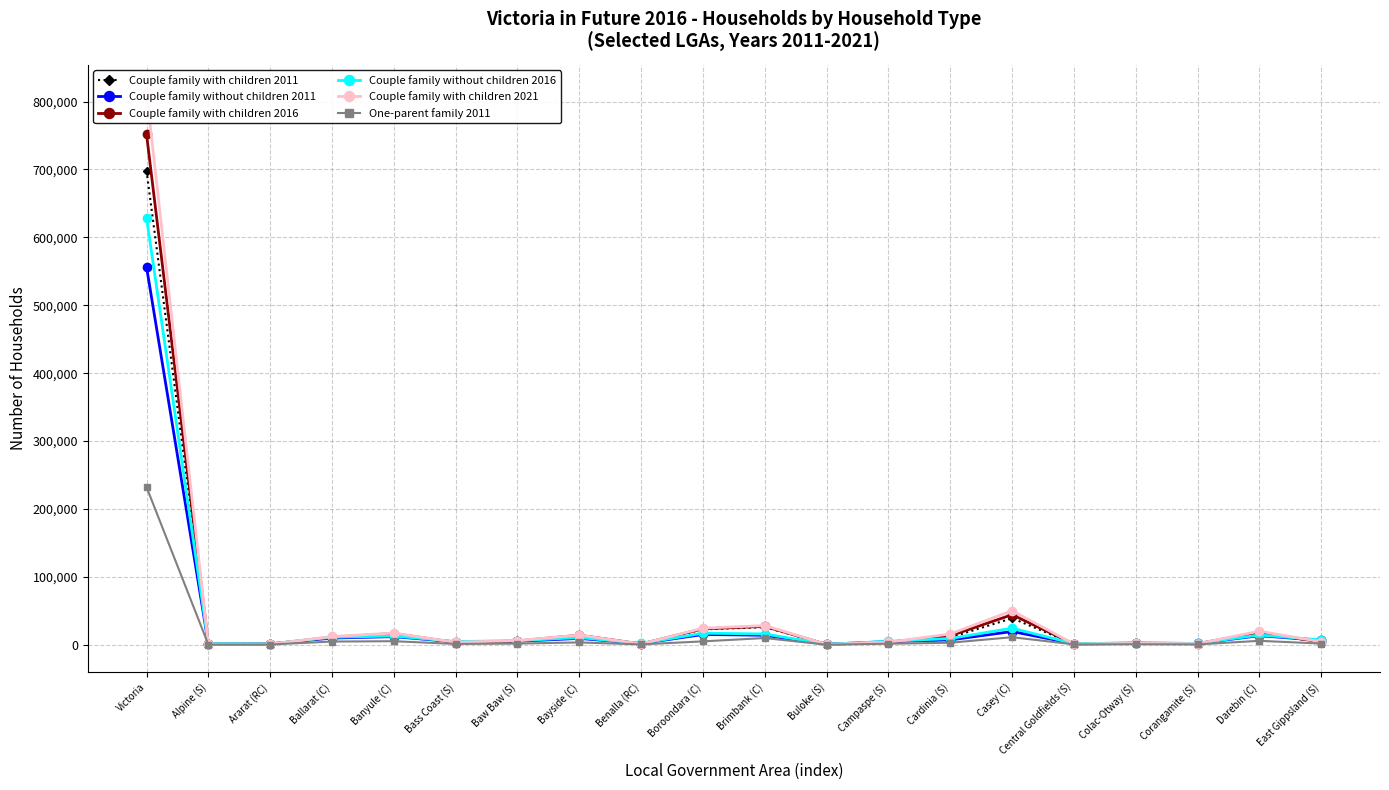

What value does the Couple family with children 2011 series have at Alpine (S)?

1270.1